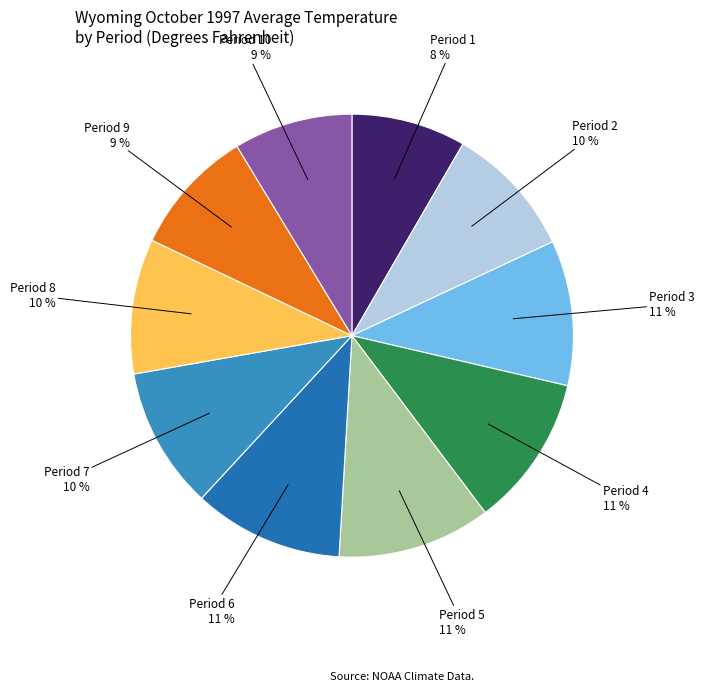

Combined, do Period 9 and Period 8 account for over 50%?

No